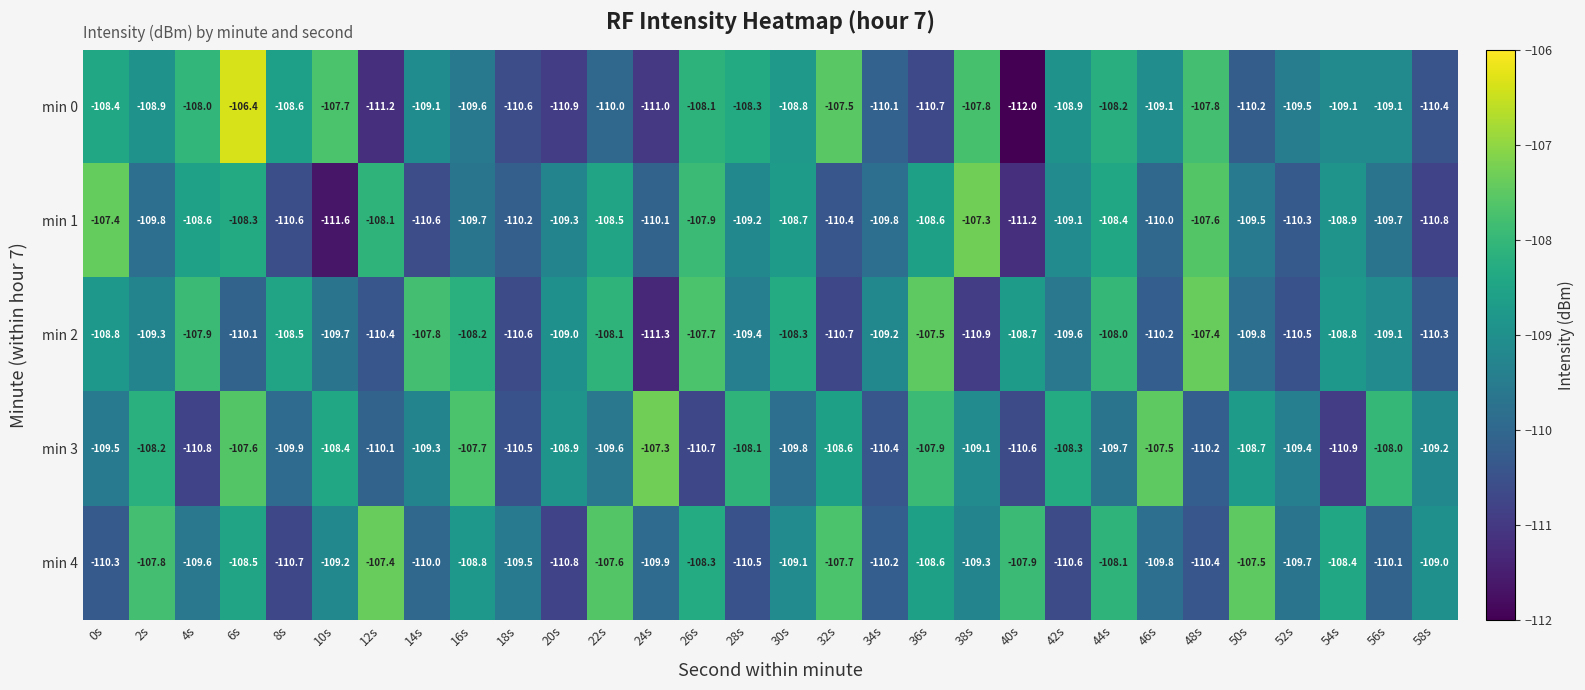

Which series has the largest range (max minus min)?

min 0